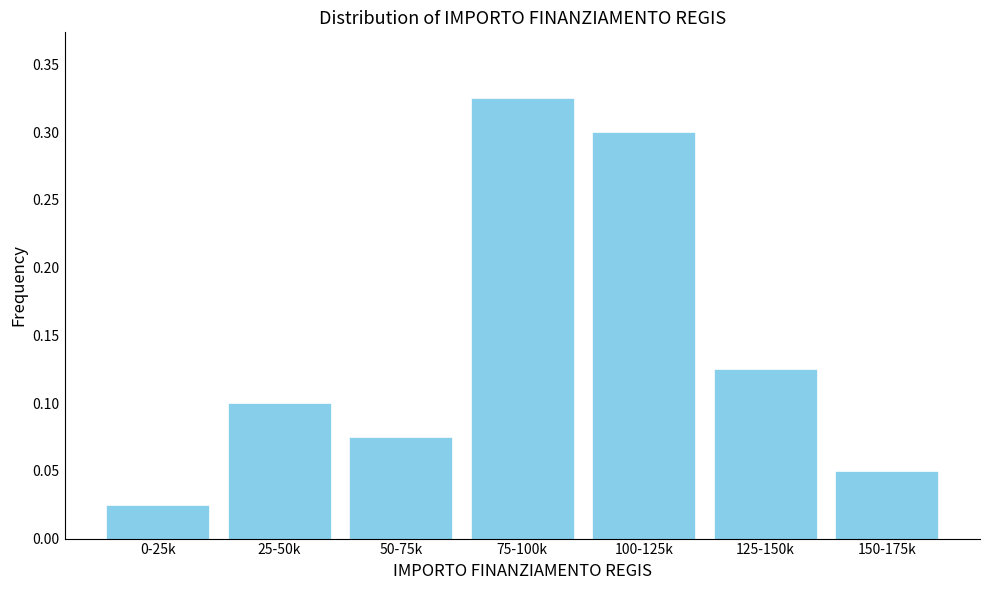

The chart shows a value of 0.5 at 100-125k. True or false?

False